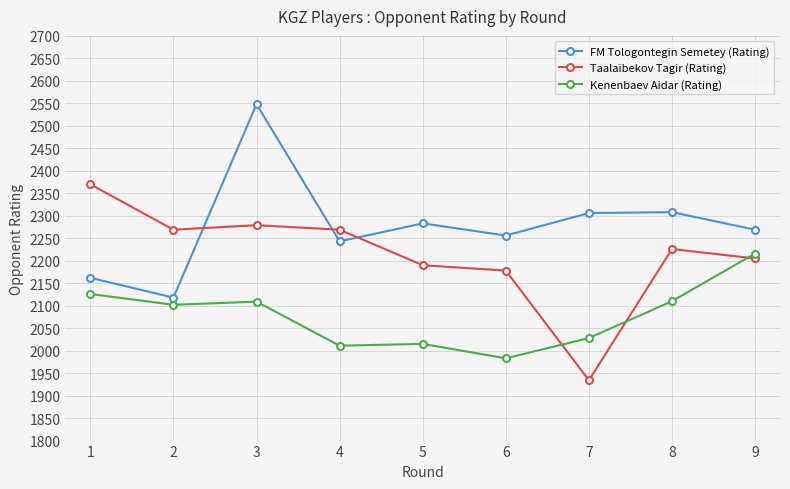

True or false: Kenenbaev Aidar (Rating) and FM Tologontegin Semetey (Rating) intersect in this chart.

False